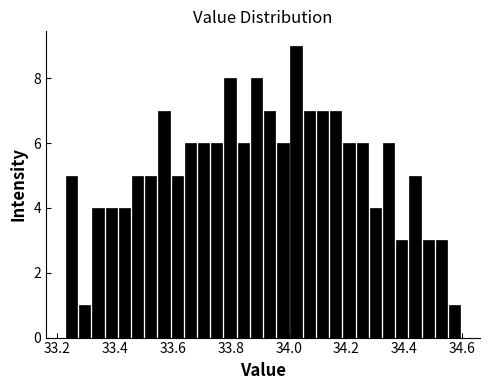

Around what value on the x-axis is the tallest bar? Give the approximate position of its centre, as read against the axis.

34.02